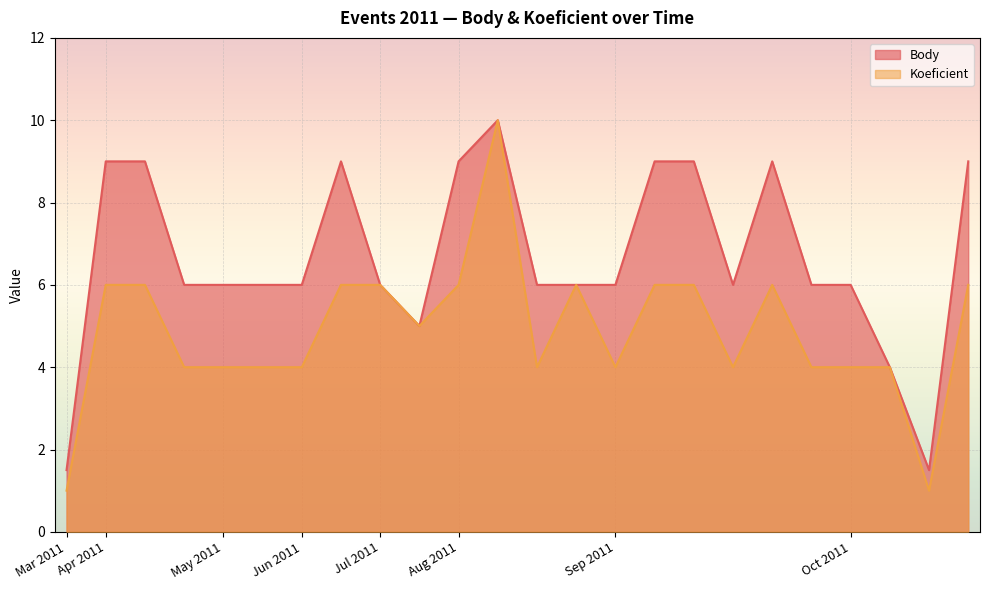

Reading left to right, transcribe all the data shown in this chart.

Body: 1.5	9.0	9.0	6.0	6.0	6.0	6.0	9.0	6.0	5.0	9.0	10.0	6.0	6.0	6.0	9.0	9.0	6.0	9.0	6.0	6.0	4.0	1.5	9.0
Koeficient: 1.0	6.0	6.0	4.0	4.0	4.0	4.0	6.0	6.0	5.0	6.0	10.0	4.0	6.0	4.0	6.0	6.0	4.0	6.0	4.0	4.0	4.0	1.0	6.0